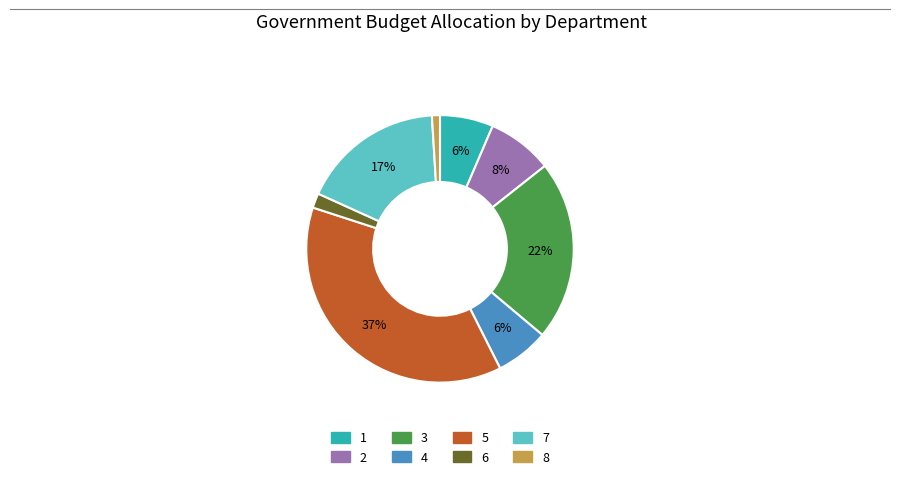

Is 1 the majority of the pie?

No